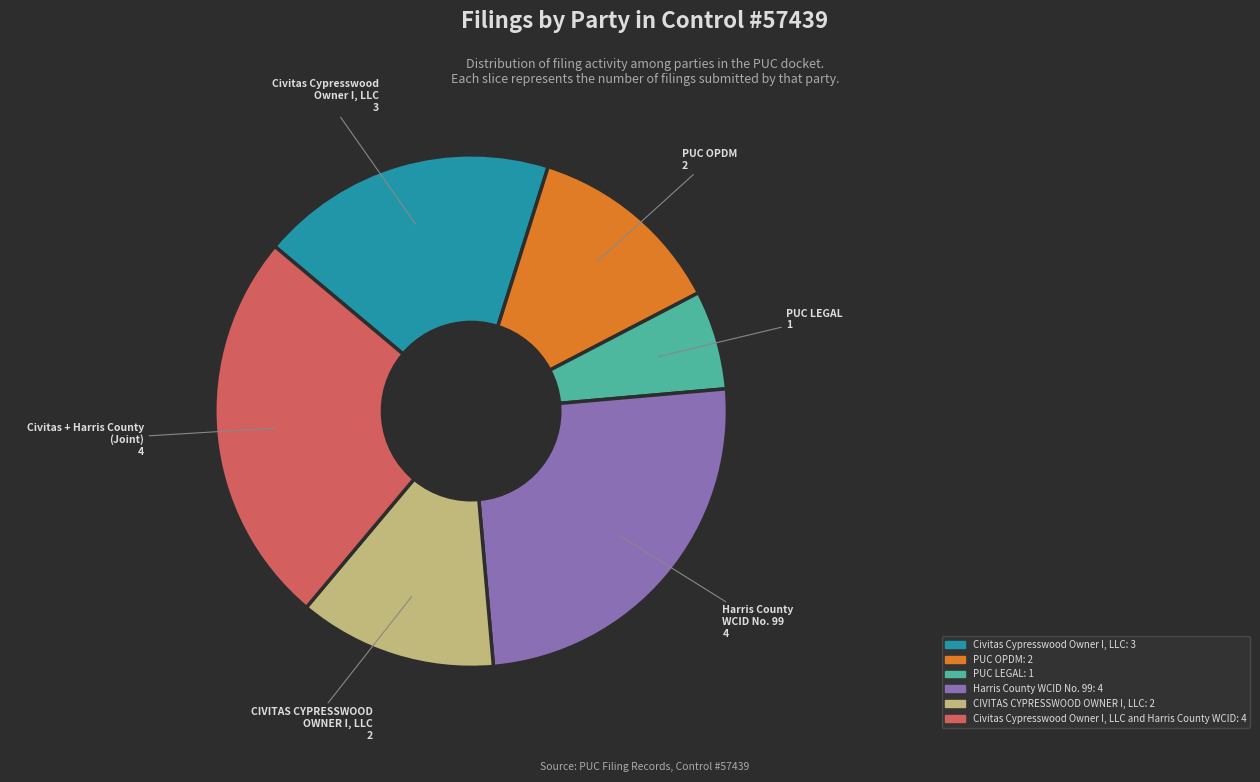

How many segments does this pie chart have?

6